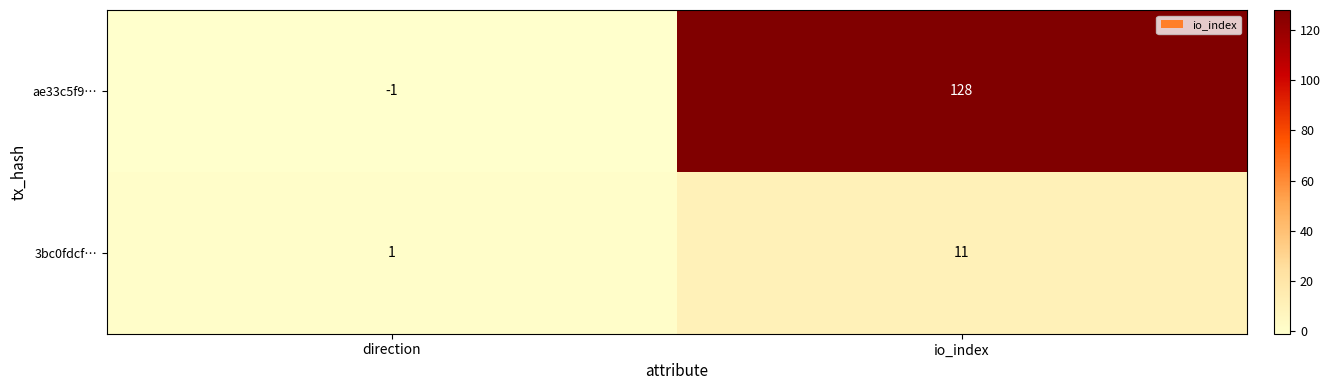

The ae33c5f9… series shows -1 at direction. True or false?

True